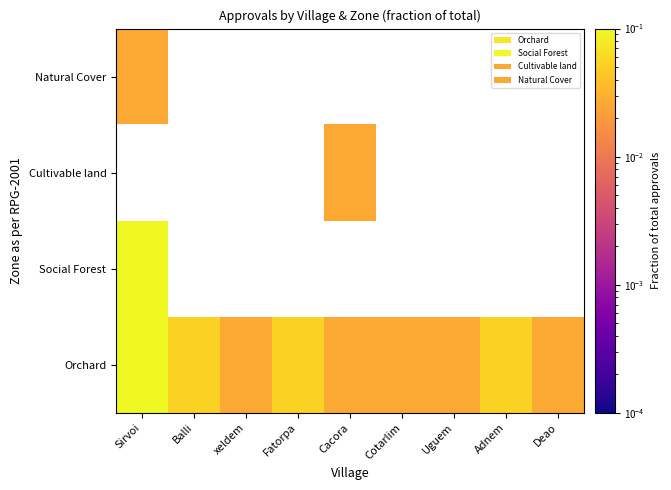

At how many categories does at least one series exceed 0?

9